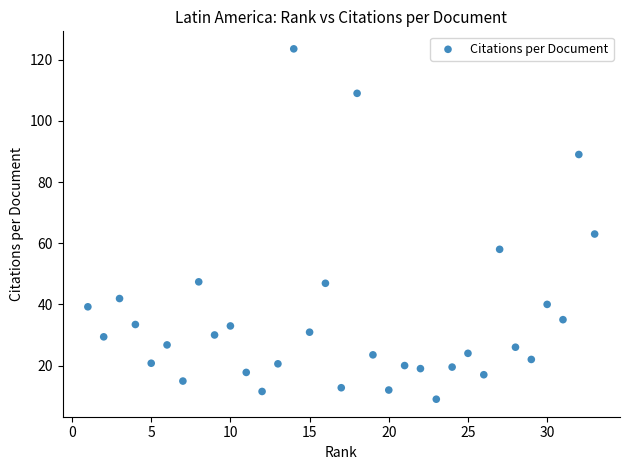

What Y value in the scatter plot is closest to 66?

63.0